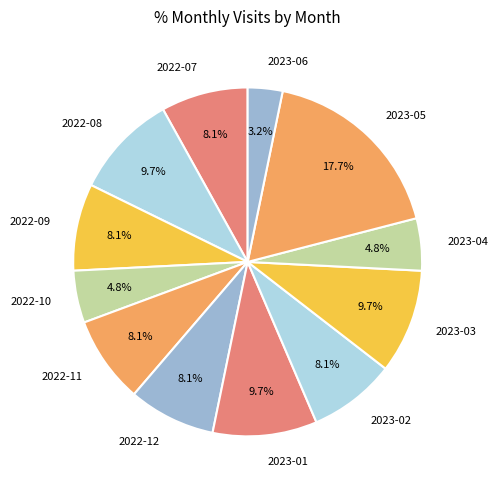

True or false: 2022-07 accounts for 8% of the total.

True